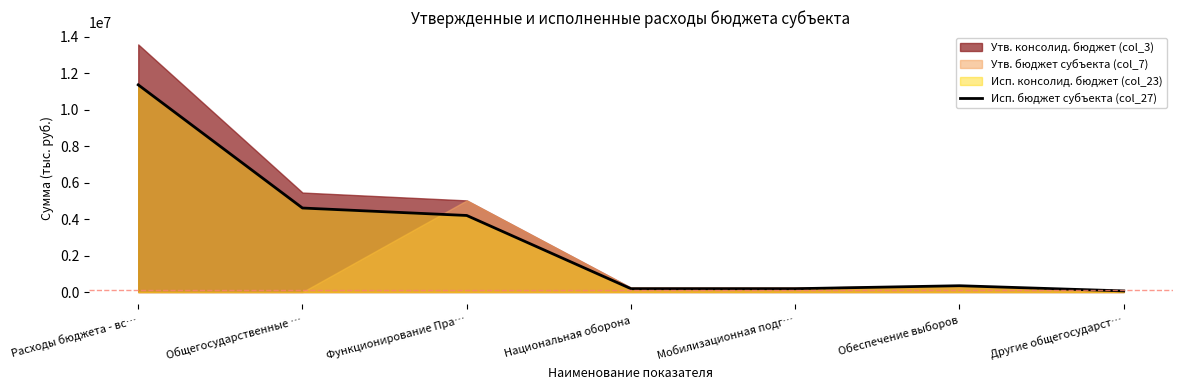

The value of Исп. бюджет субъекта (col_27) at Функционирование Пра… is 5531583.1. True or false?

False